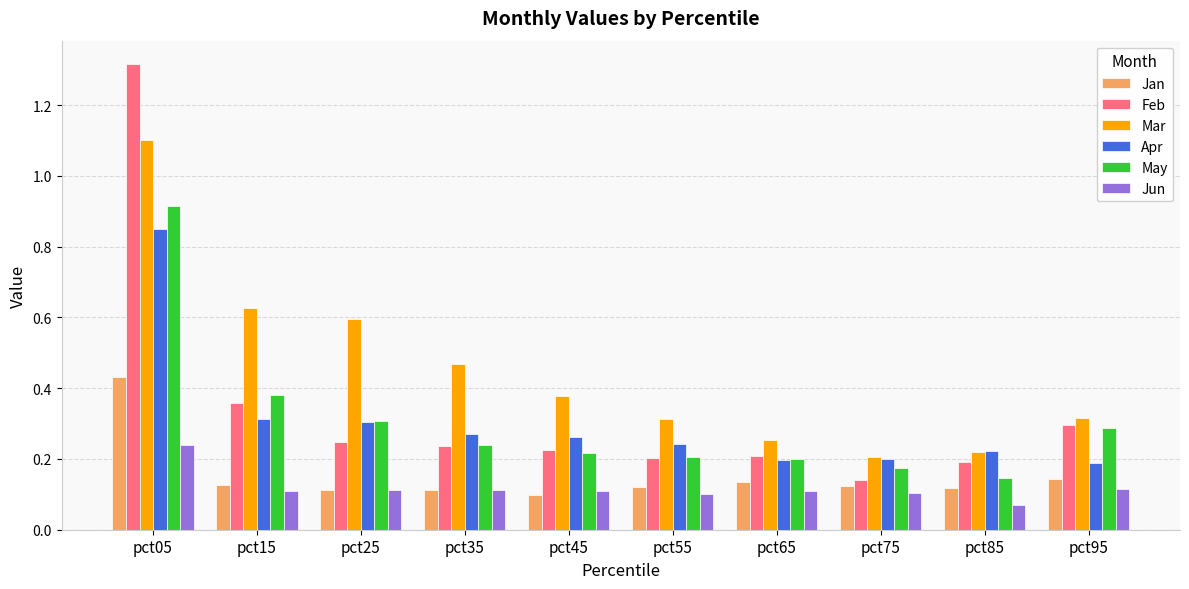

Rank the series at pct05 from highest to lowest value.

Feb, Mar, May, Apr, Jan, Jun